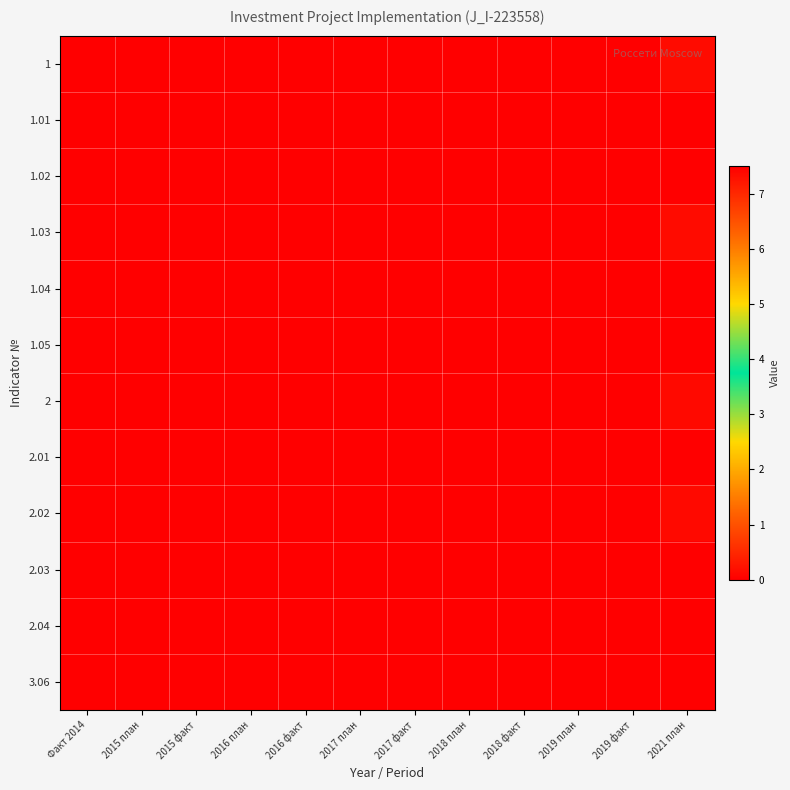

Reading left to right, extract all data points from this chart.

1: Факт 2014=0.0	2015 план=0.0	2015 факт=0.0	2016 план=0.0	2016 факт=0.0	2017 план=0.0	2017 факт=0.0	2018 план=0.0	2018 факт=0.0	2019 план=0.0	2019 факт=0.0	2021 план=0.2
1.01: Факт 2014=0.0	2015 план=0.0	2015 факт=0.0	2016 план=0.0	2016 факт=0.0	2017 план=0.0	2017 факт=0.0	2018 план=0.0	2018 факт=0.0	2019 план=0.0	2019 факт=0.0	2021 план=0.0
1.02: Факт 2014=0.0	2015 план=0.0	2015 факт=0.0	2016 план=0.0	2016 факт=0.0	2017 план=0.0	2017 факт=0.0	2018 план=0.0	2018 факт=0.0	2019 план=0.0	2019 факт=0.0	2021 план=0.0
1.03: Факт 2014=0.0	2015 план=0.0	2015 факт=0.0	2016 план=0.0	2016 факт=0.0	2017 план=0.0	2017 факт=0.0	2018 план=0.0	2018 факт=0.0	2019 план=0.0	2019 факт=0.0	2021 план=0.2
1.04: Факт 2014=0.0	2015 план=0.0	2015 факт=0.0	2016 план=0.0	2016 факт=0.0	2017 план=0.0	2017 факт=0.0	2018 план=0.0	2018 факт=0.0	2019 план=0.0	2019 факт=0.0	2021 план=0.0
1.05: Факт 2014=0.0	2015 план=0.0	2015 факт=0.0	2016 план=0.0	2016 факт=0.0	2017 план=0.0	2017 факт=0.0	2018 план=0.0	2018 факт=0.0	2019 план=0.0	2019 факт=0.0	2021 план=0.0
2: Факт 2014=0.0	2015 план=0.0	2015 факт=0.0	2016 план=0.0	2016 факт=0.0	2017 план=0.0	2017 факт=0.0	2018 план=0.0	2018 факт=0.0	2019 план=0.0	2019 факт=0.0	2021 план=0.1
2.01: Факт 2014=0.0	2015 план=0.0	2015 факт=0.0	2016 план=0.0	2016 факт=0.0	2017 план=0.0	2017 факт=0.0	2018 план=0.0	2018 факт=0.0	2019 план=0.0	2019 факт=0.0	2021 план=0.0
2.02: Факт 2014=0.0	2015 план=0.0	2015 факт=0.0	2016 план=0.0	2016 факт=0.0	2017 план=0.0	2017 факт=0.0	2018 план=0.0	2018 факт=0.0	2019 план=0.0	2019 факт=0.0	2021 план=0.1
2.03: Факт 2014=0.0	2015 план=0.0	2015 факт=0.0	2016 план=0.0	2016 факт=0.0	2017 план=0.0	2017 факт=0.0	2018 план=0.0	2018 факт=0.0	2019 план=0.0	2019 факт=0.0	2021 план=0.0
2.04: Факт 2014=0.0	2015 план=0.0	2015 факт=0.0	2016 план=0.0	2016 факт=0.0	2017 план=0.0	2017 факт=0.0	2018 план=0.0	2018 факт=0.0	2019 план=0.0	2019 факт=0.0	2021 план=0.0
3.06: Факт 2014=0.0	2015 план=0.0	2015 факт=0.0	2016 план=0.0	2016 факт=0.0	2017 план=0.0	2017 факт=0.0	2018 план=0.0	2018 факт=0.0	2019 план=0.0	2019 факт=0.0	2021 план=7.5